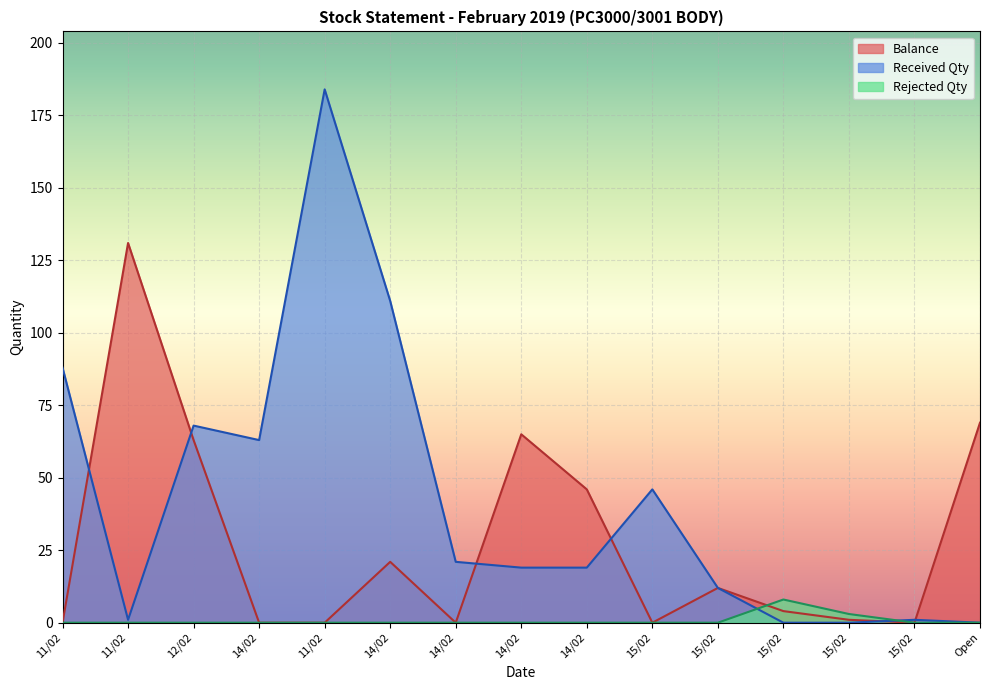

List the labels in order of Received Qty value, largest first.

11/02, 14/02, 11/02, 12/02, 14/02, 15/02, 14/02, 14/02, 14/02, 15/02, 11/02, 15/02, 15/02, 15/02, Open